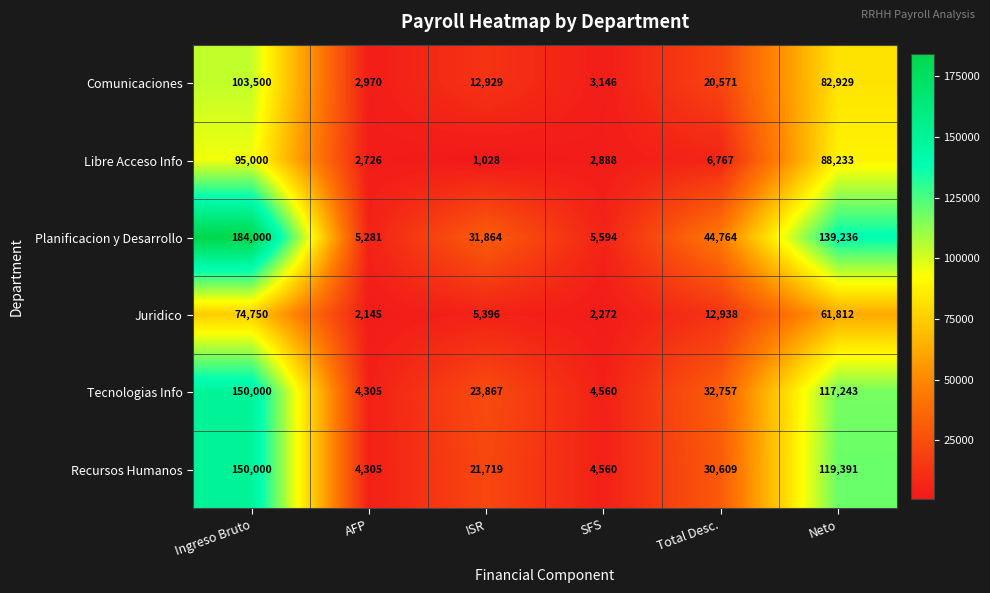

What is the total value across all series at ISR?

96803